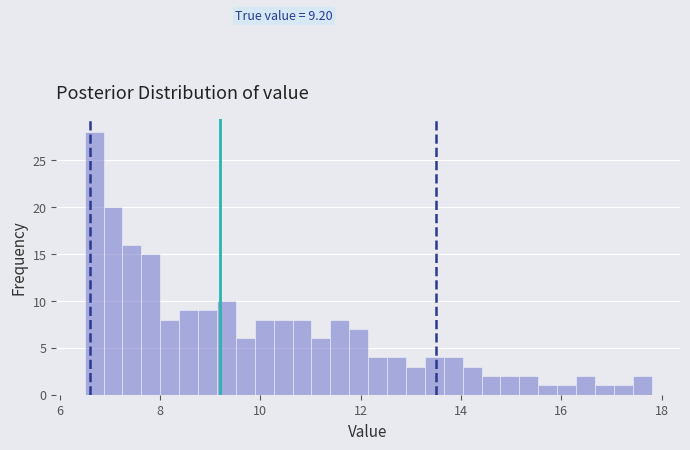

Read against the x-axis, roughly where is the centre of the tallest bar?

6.6